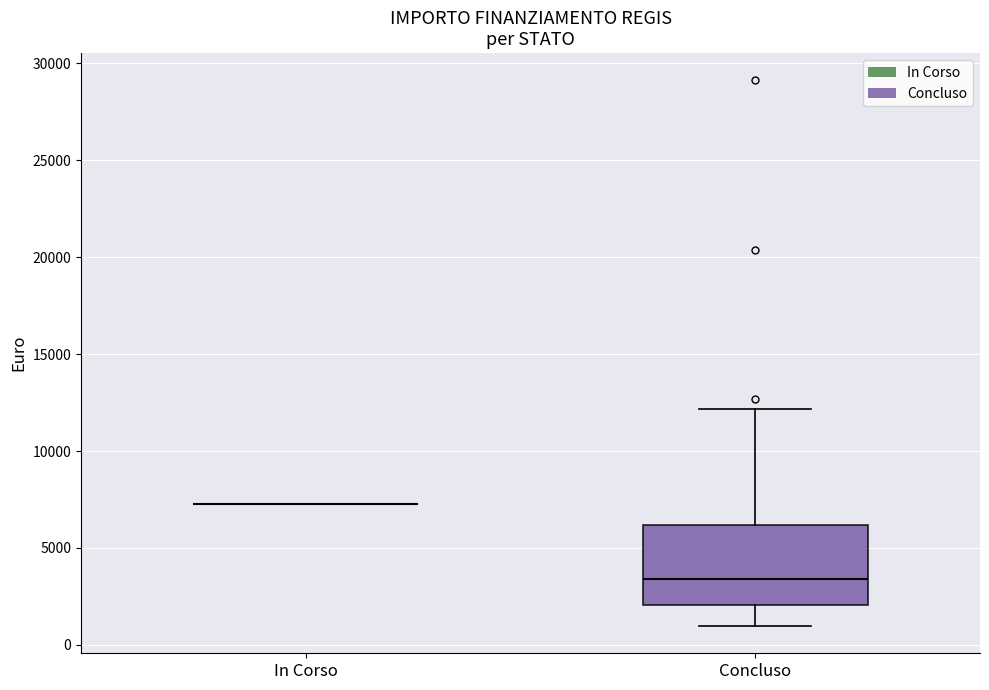

Reading left to right, read every box against the y-axis: the position of its median line, the range the box covers, and the ends of its whiskers. The values are not printed on the chart, so give them approximately, as read against the axis.

In Corso: box collapsed to a line at 7500, whiskers 7500 to 7500
Concluso: median 3500, box 2000 to 6000, whiskers 1000 to 12000